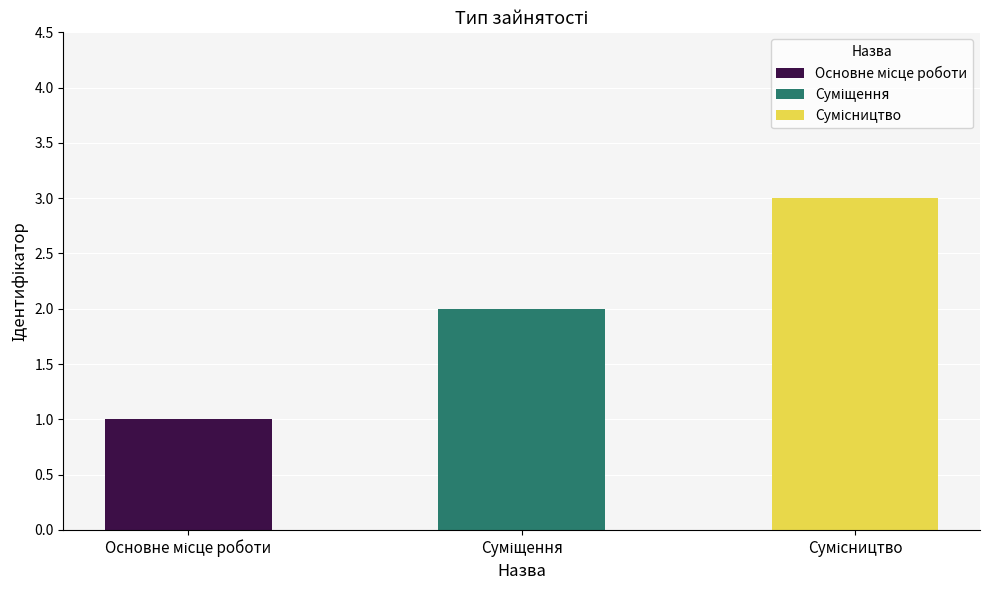

The value at Основне місце роботи is 1. True or false?

False